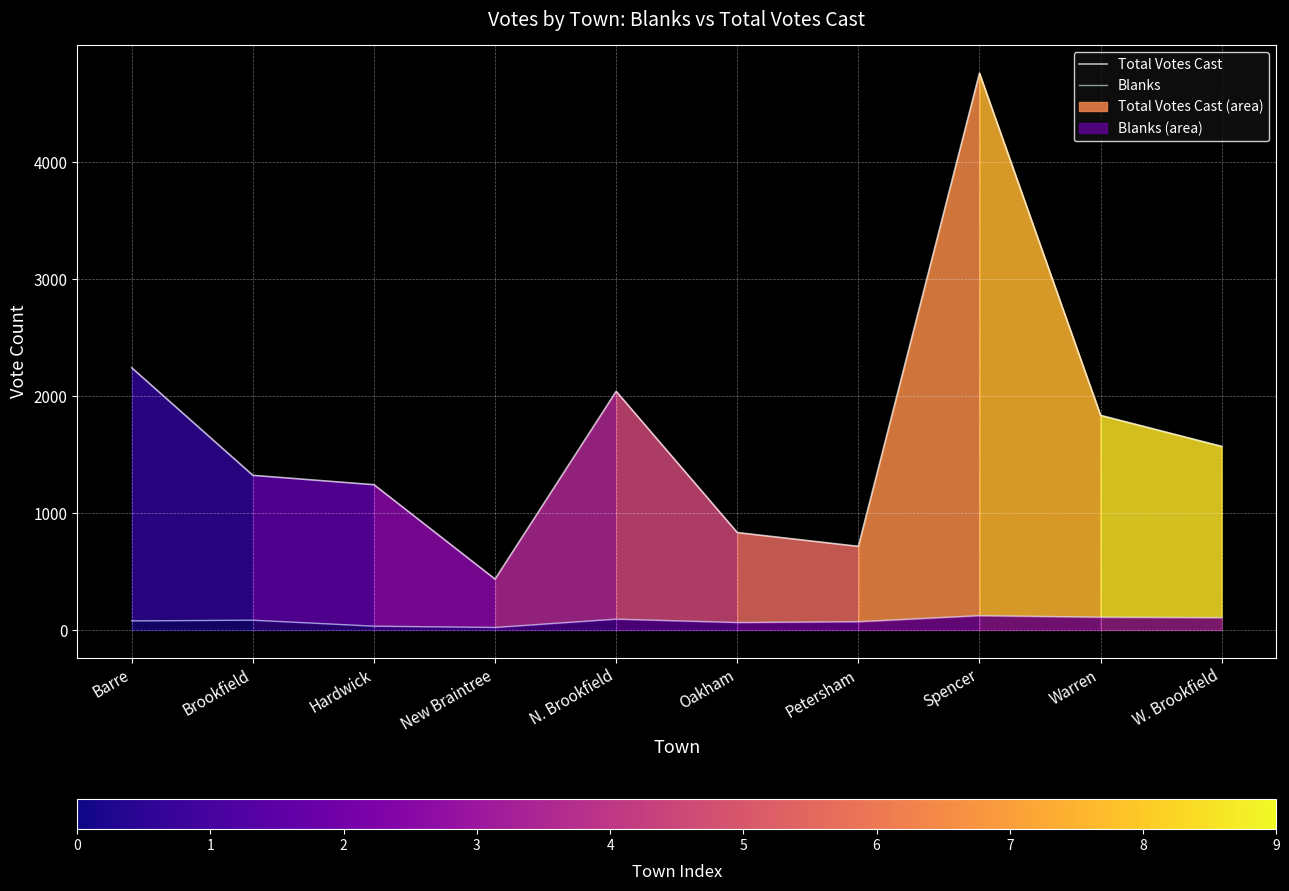

Which series has the widest spread of values?

Total Votes Cast